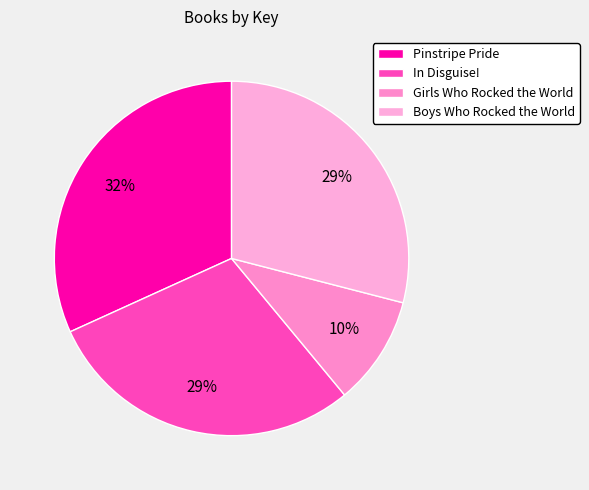

Count the number of slices in the pie.

4